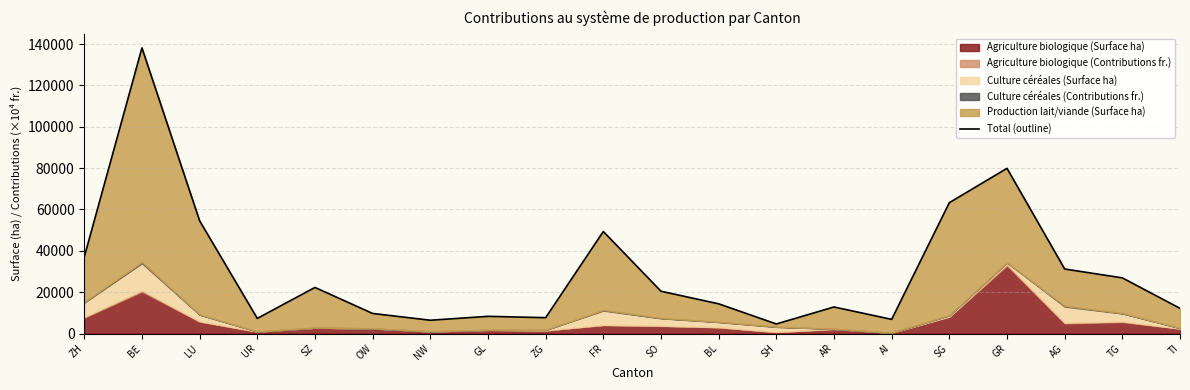

What is the average value?

30671.0